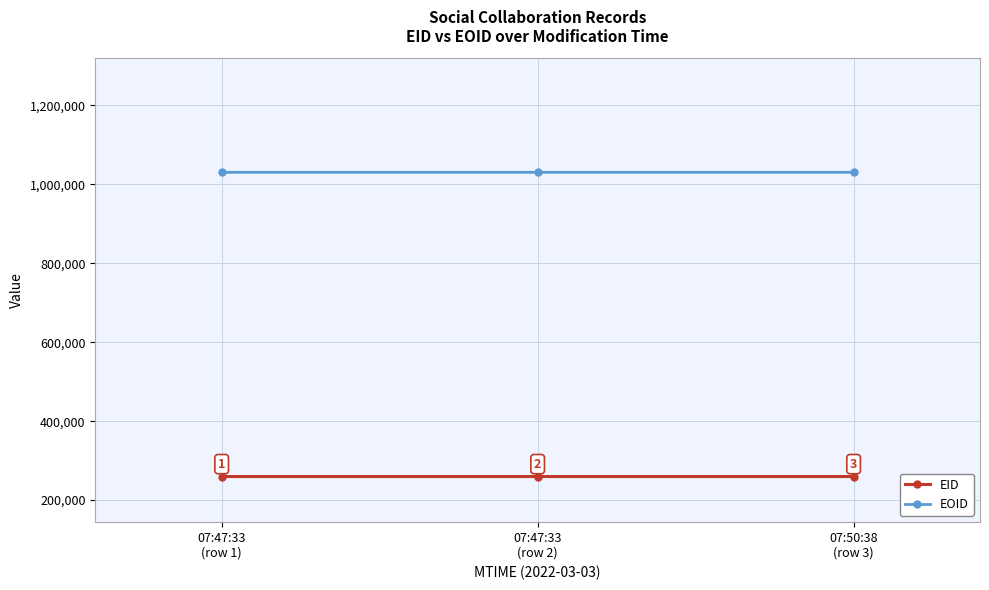

What is the label of the 1st point from the left?

07:47:33
(row 1)